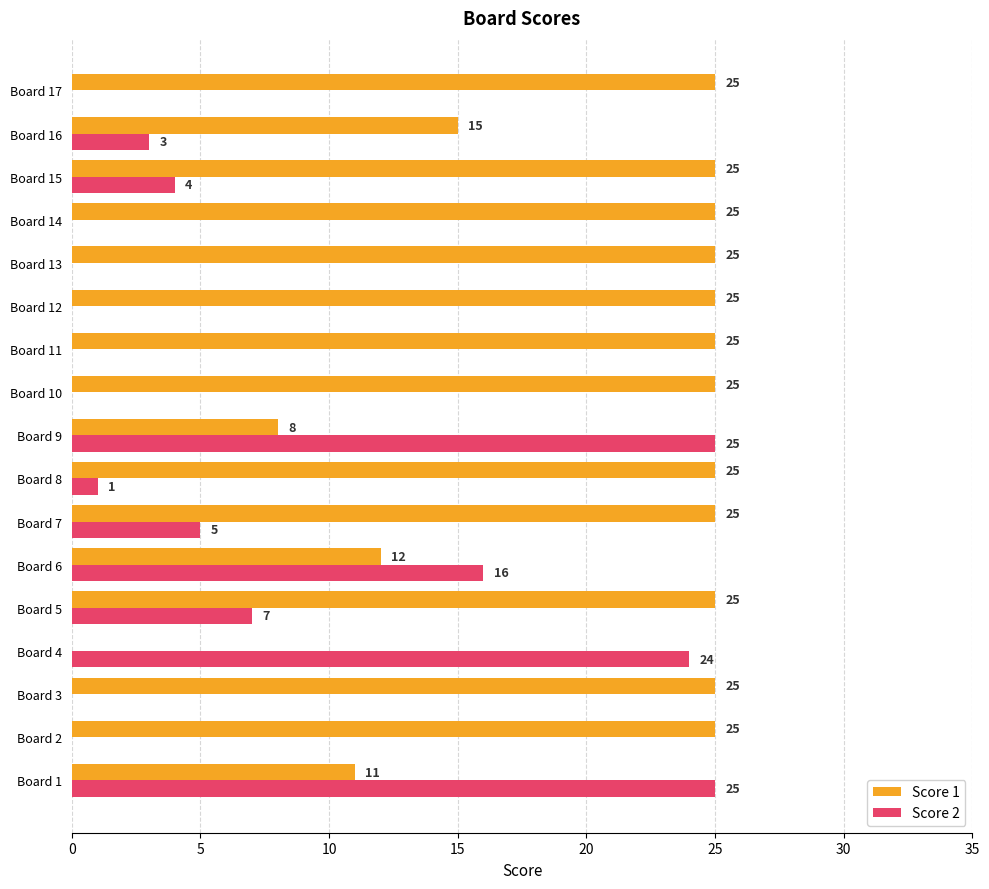

Is it true that Score 1 equals 25 at Board 12?

True